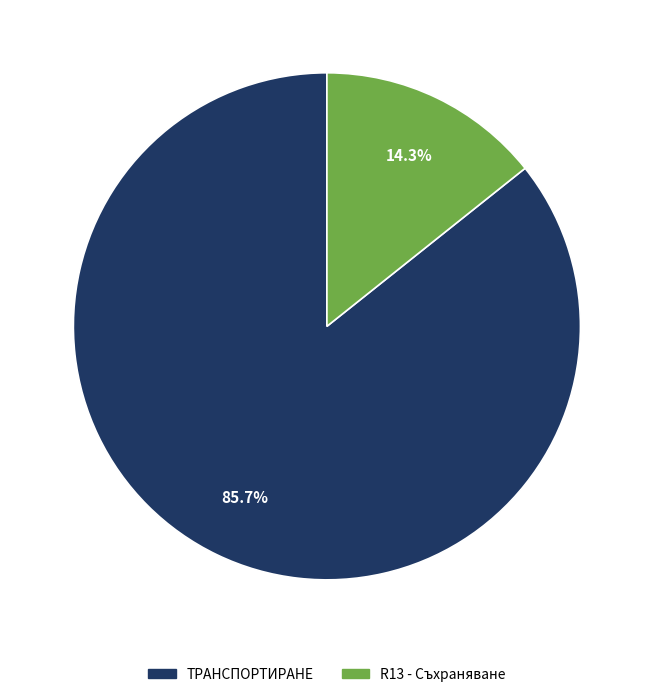

Does any single category account for the majority?

Yes